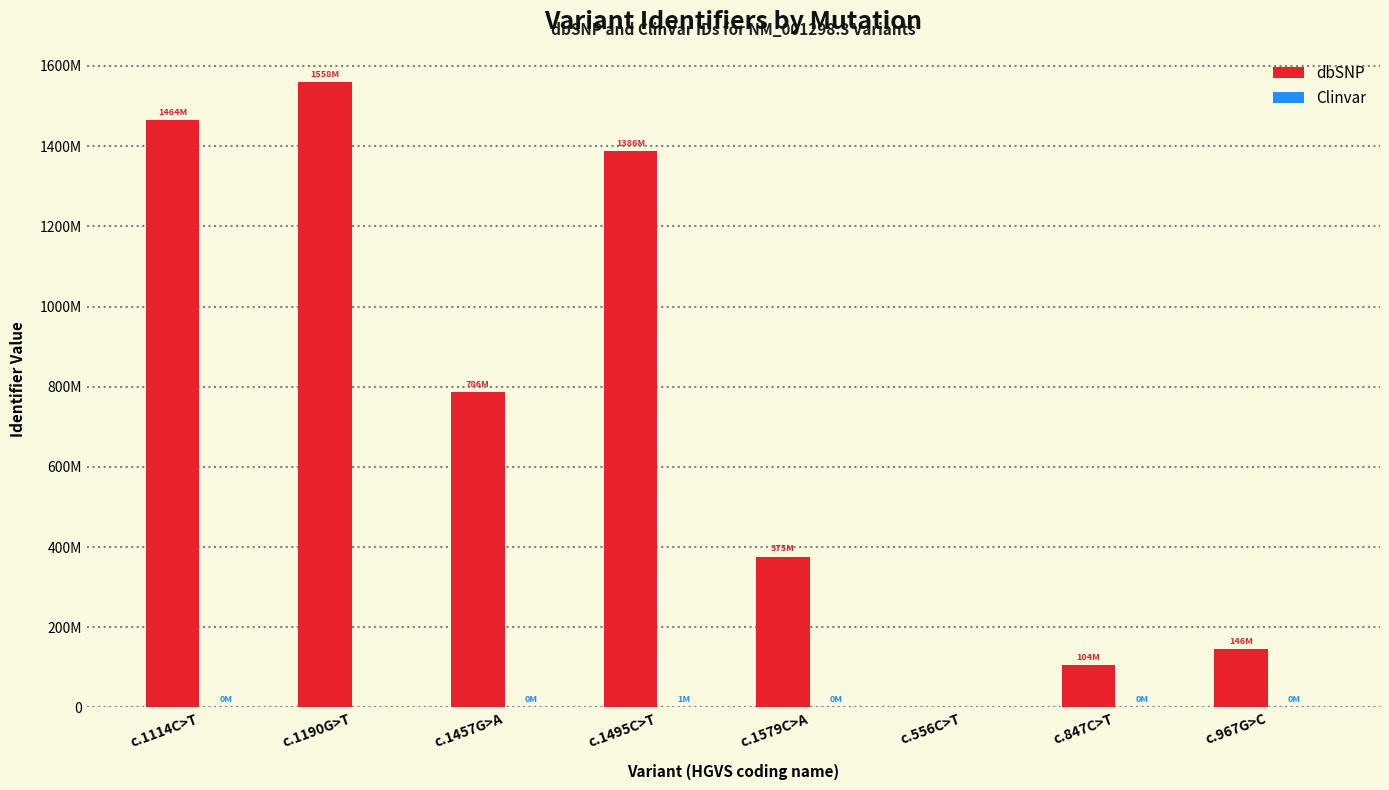

Which category has the lowest value in the Clinvar series?

c.1190G>T